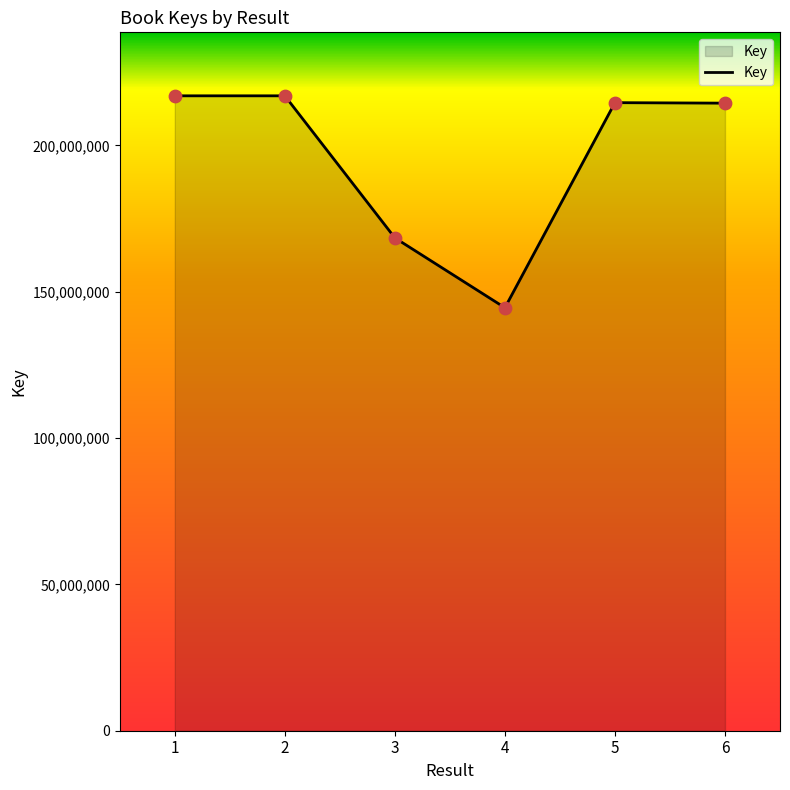

Which has a higher value, 3 or 6?

6